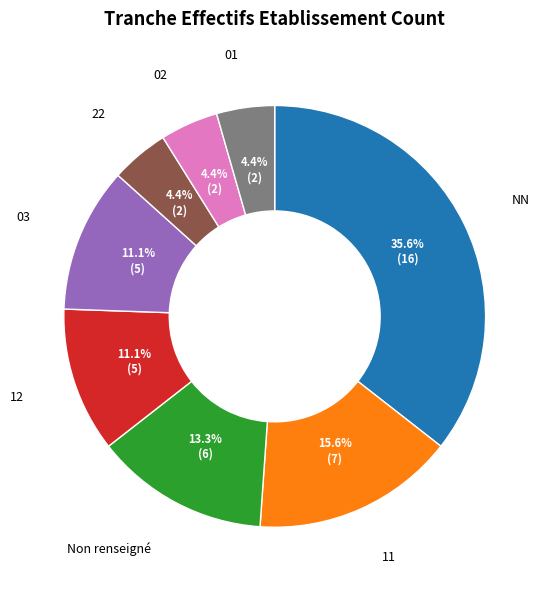

Rank the categories by value from lowest to highest.

00, 31, 21, 22, 01, 02, 12, 03, 11, NN